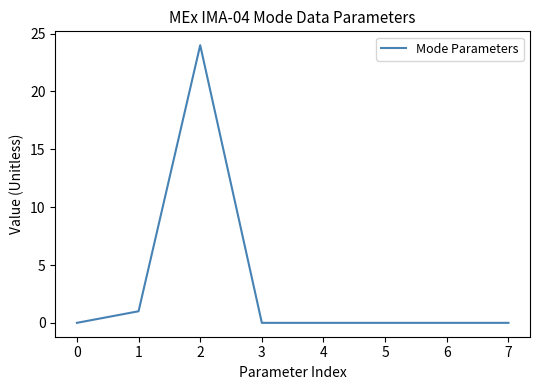

Reading right to left, extract all data points from this chart.

7=0	6=0	5=0	4=0	3=0	2=24	1=1	0=0